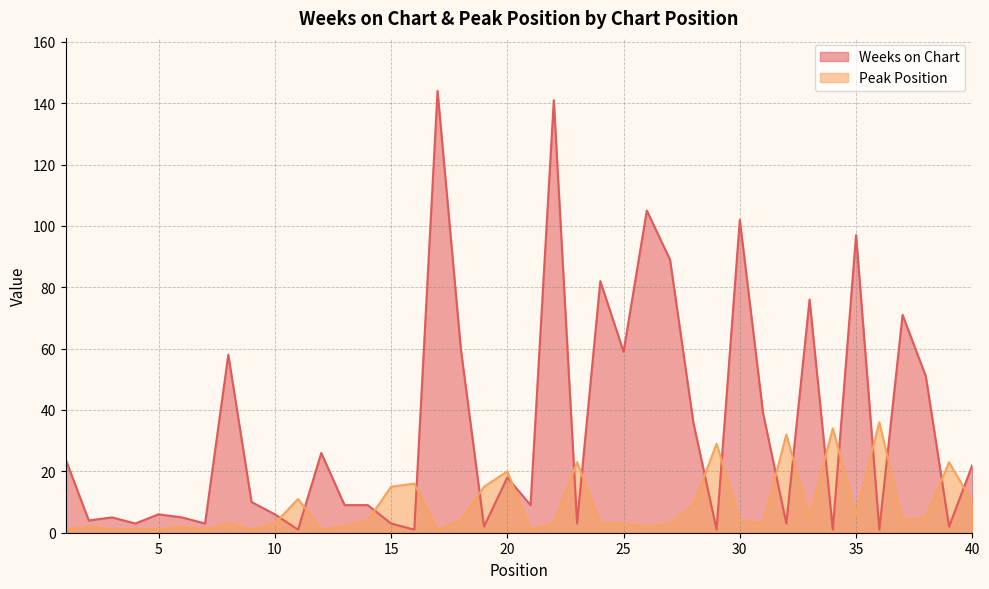

The Weeks on Chart series shows 4 at 2. True or false?

True